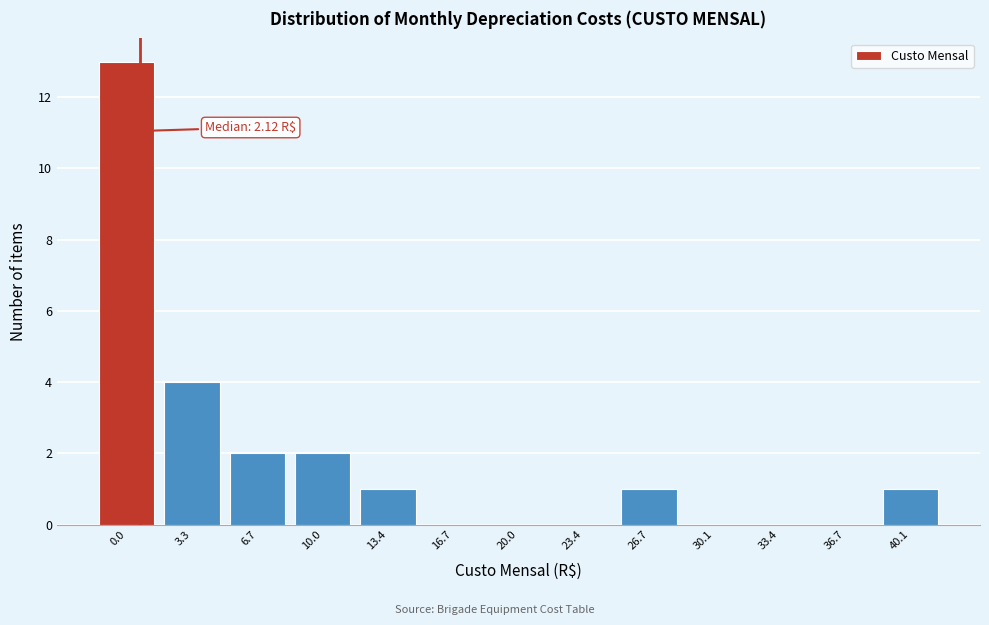

Reading left to right, list all the values displayed in this chart.

0.0=13	3.3=4	6.7=2	10.0=2	13.4=1	16.7=0	20.0=0	23.4=0	26.7=1	30.1=0	33.4=0	36.7=0	40.1=1